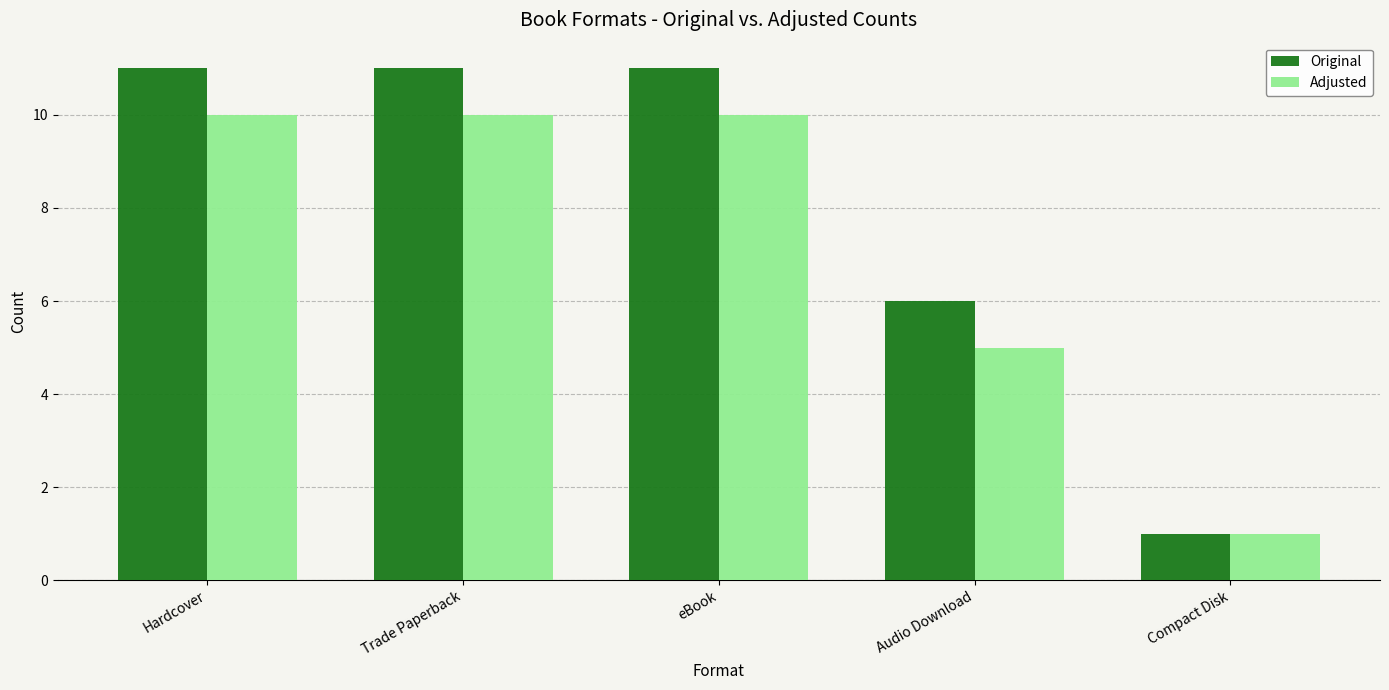

Which series has the widest spread of values?

Original